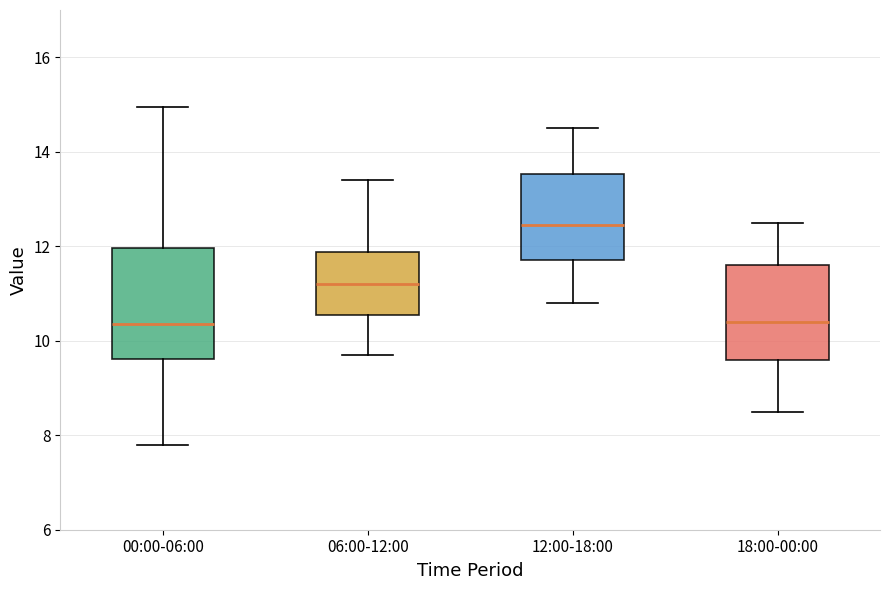

Reading left to right, transcribe this box plot: for each box, give where its median line is, the range the box spans, and where its two whiskers end, as read against the y-axis. The values are not printed on the chart, so give them approximately, as read against the axis.

00:00-06:00: median 10.4, box 9.6 to 12.0, whiskers 7.8 to 15.0
06:00-12:00: median 11.2, box 10.6 to 11.8, whiskers 9.8 to 13.4
12:00-18:00: median 12.4, box 11.8 to 13.6, whiskers 10.8 to 14.6
18:00-00:00: median 10.4, box 9.6 to 11.6, whiskers 8.6 to 12.6